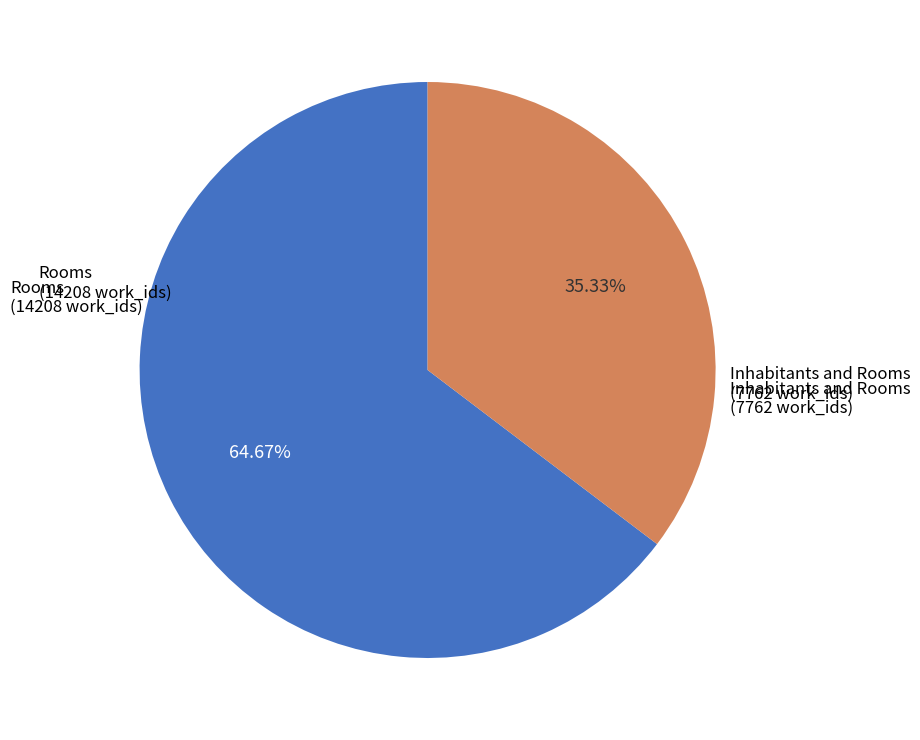

Is there a majority slice in this chart?

Yes